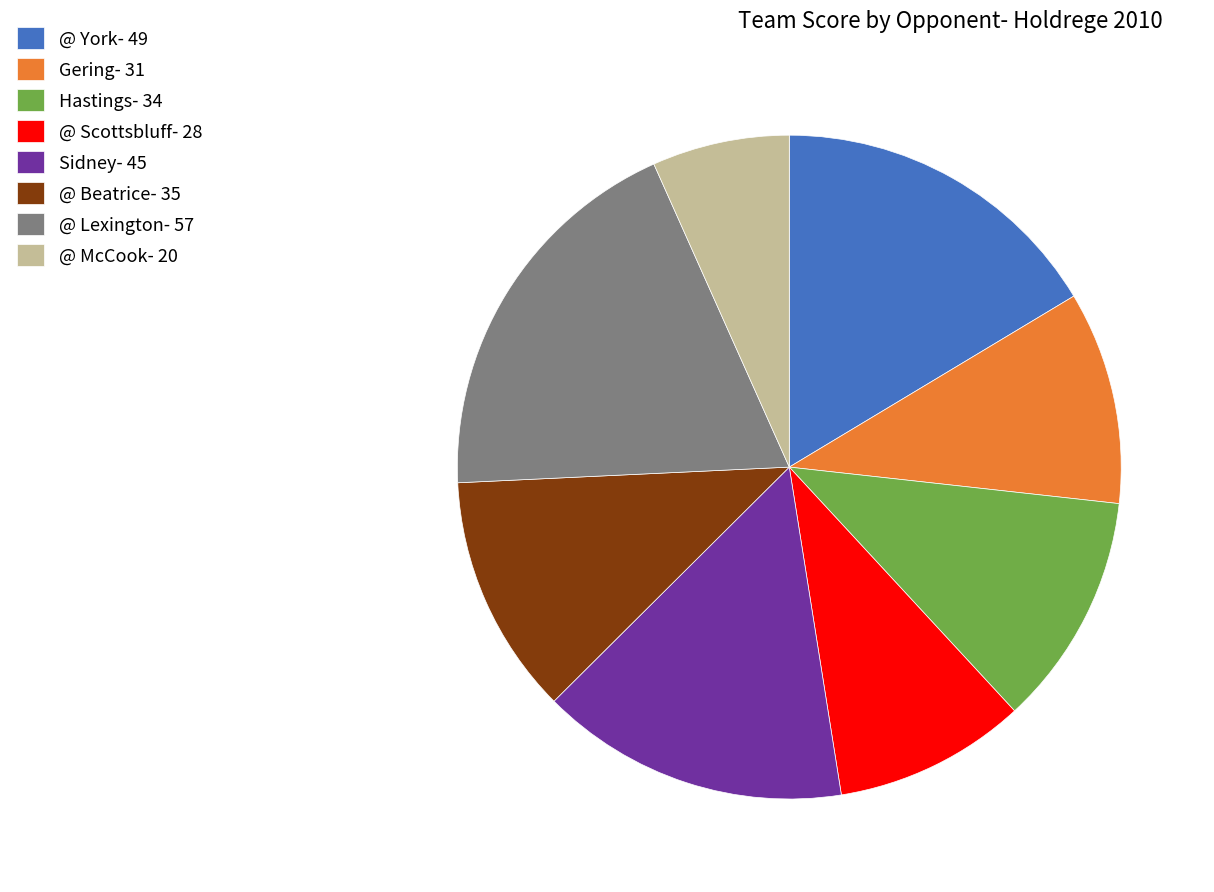

Do @ York- 49 and Sidney- 45 together represent more than half of the pie?

No